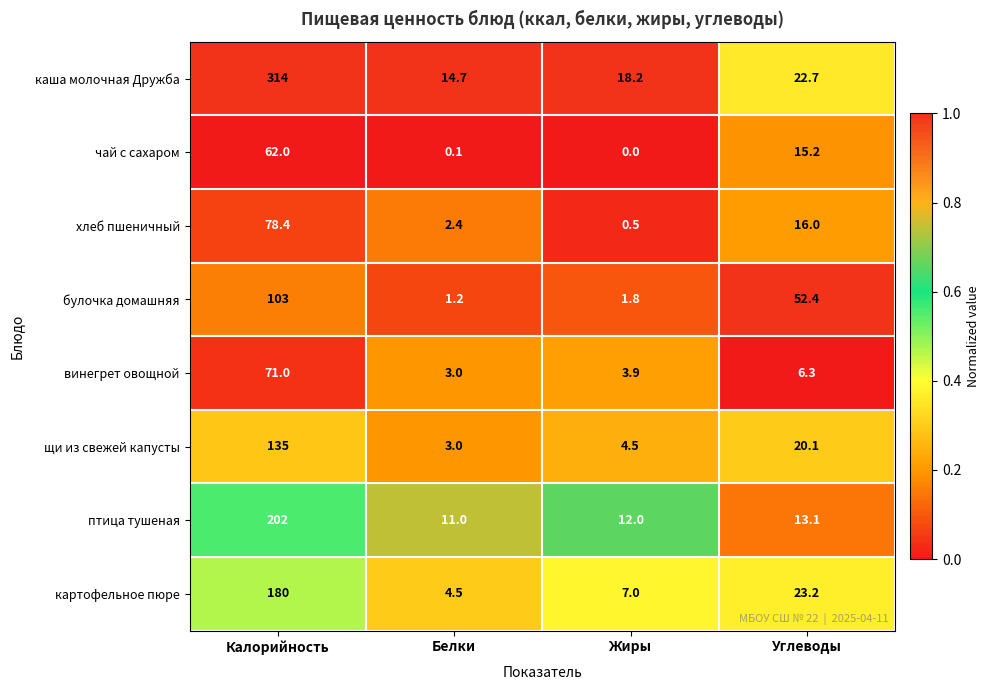

Count the number of categories in the chart.

4